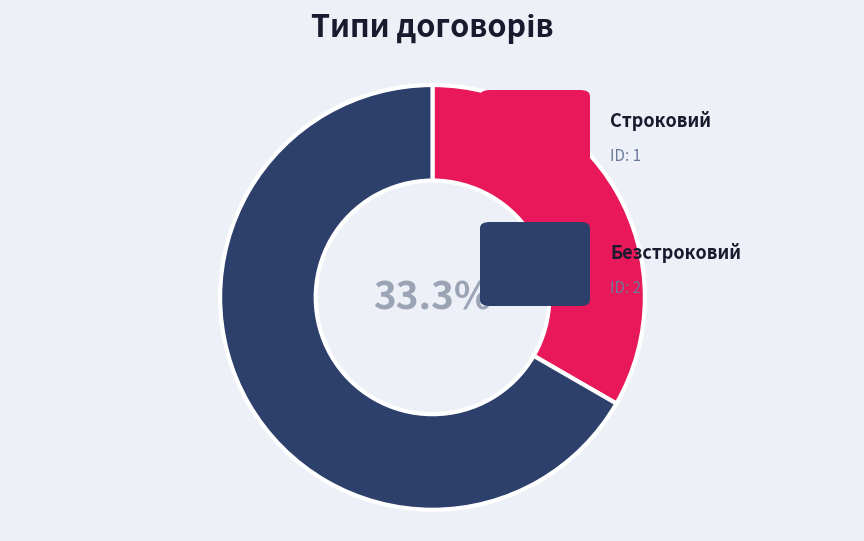

Does any single category account for the majority?

Yes